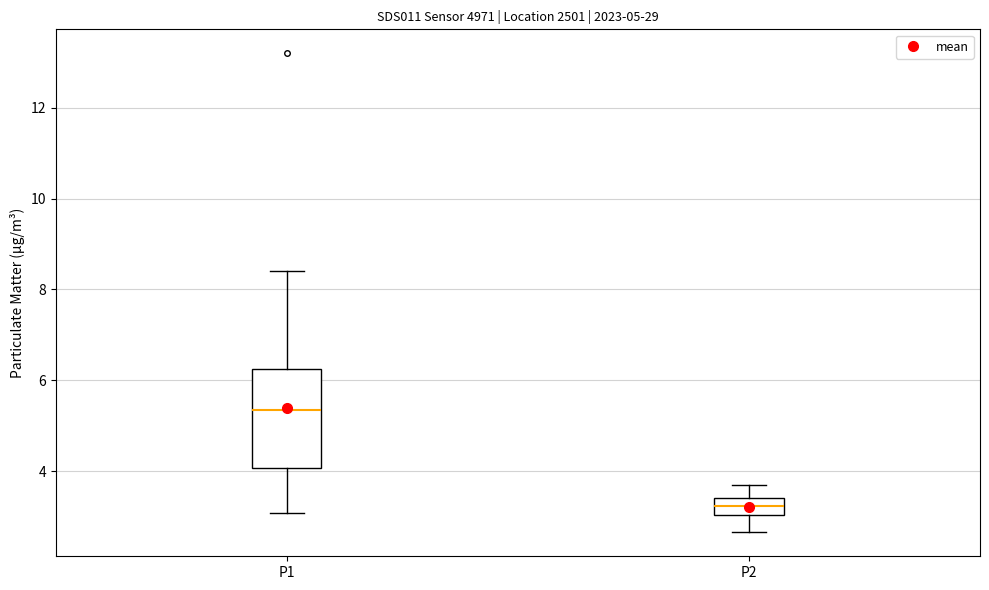

Which box's median line is the highest?

P1